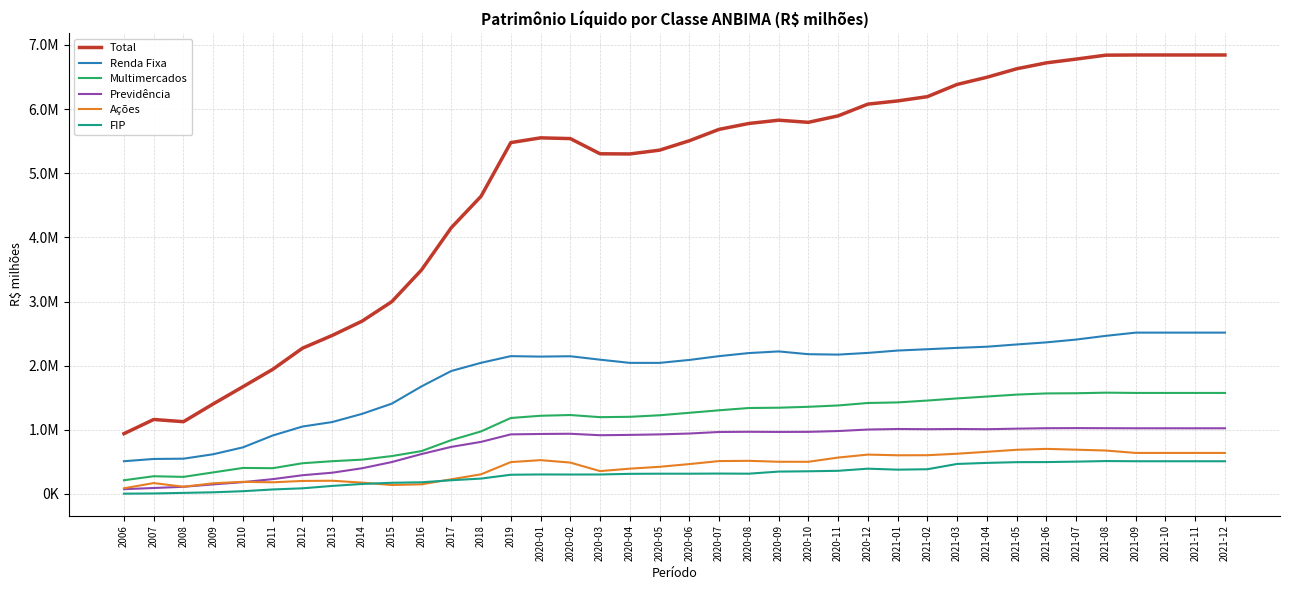

Is the value of FIP at 2009 greater than the value of Multimercados at 2020-11?

No